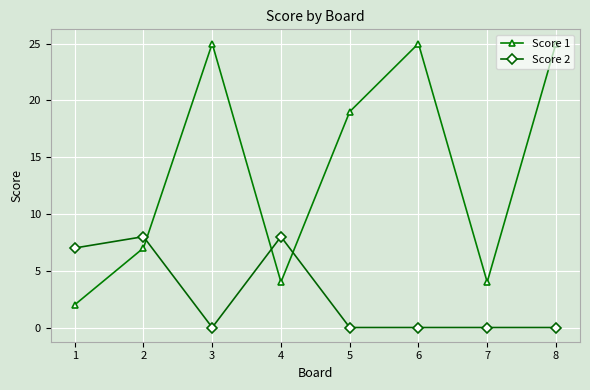

How many lines are shown in the chart?

2